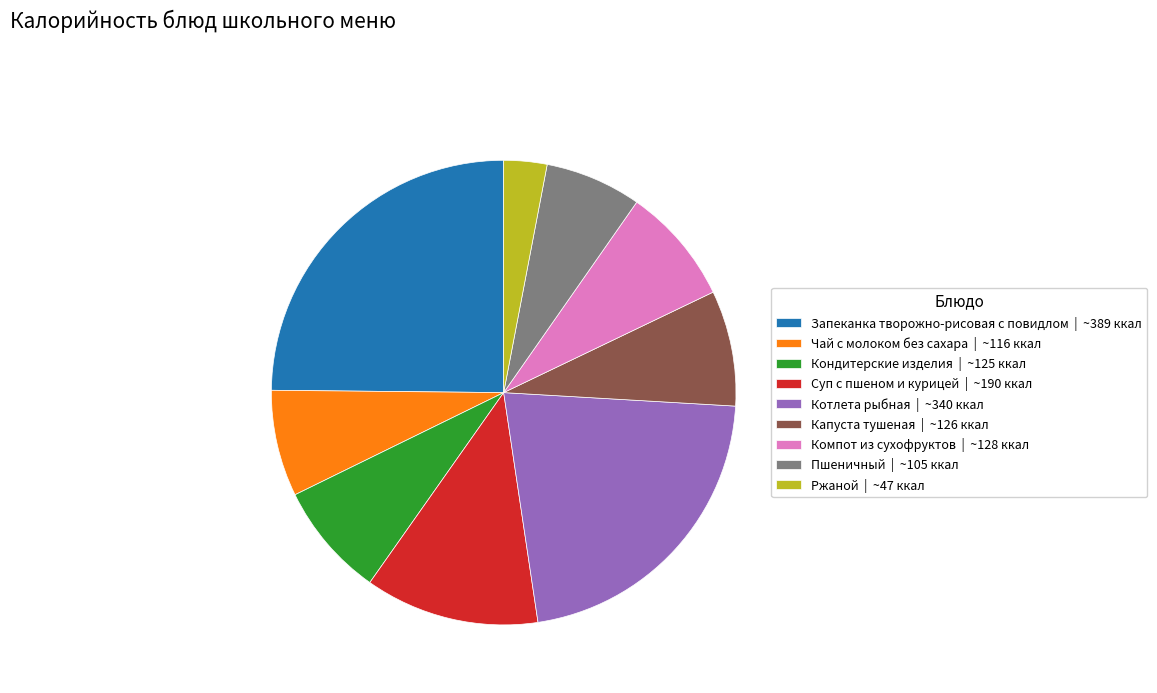

What is the smallest slice in the pie chart?

Ржаной